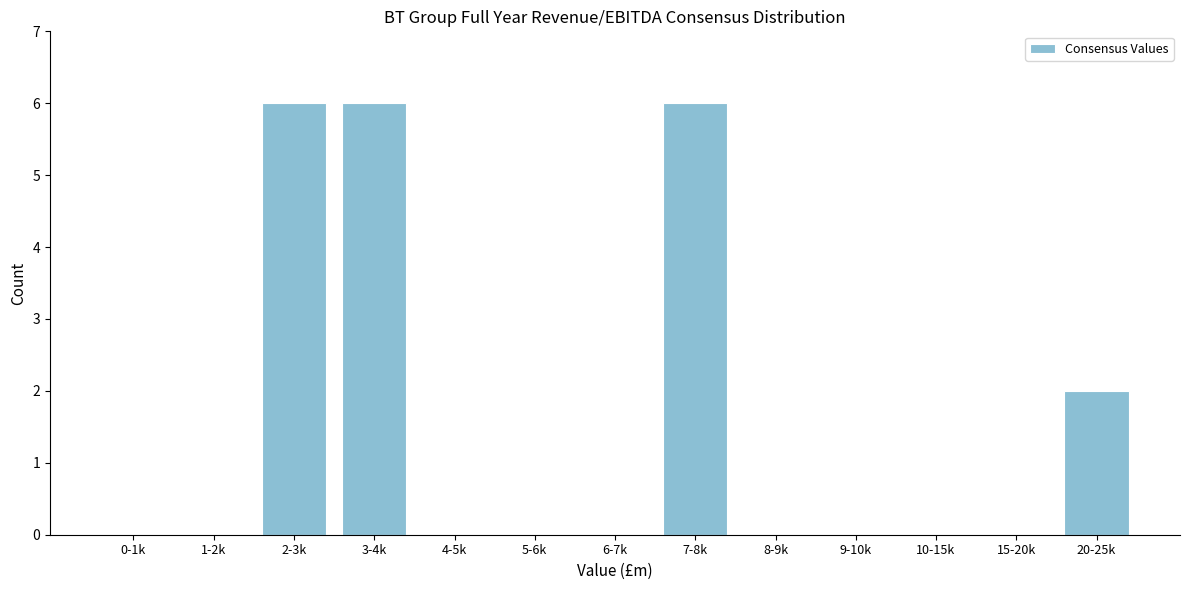

Reading left to right, transcribe all the data shown in this chart.

0-1k=0	1-2k=0	2-3k=6	3-4k=6	4-5k=0	5-6k=0	6-7k=0	7-8k=6	8-9k=0	9-10k=0	10-15k=0	15-20k=0	20-25k=2